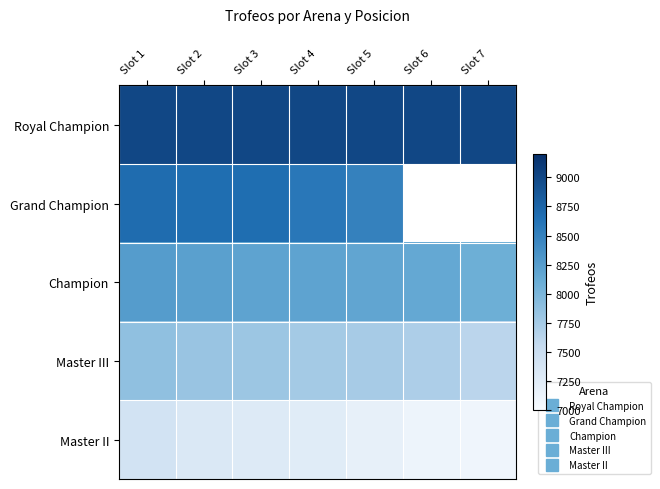

At how many categories does at least one series exceed 7110?

7